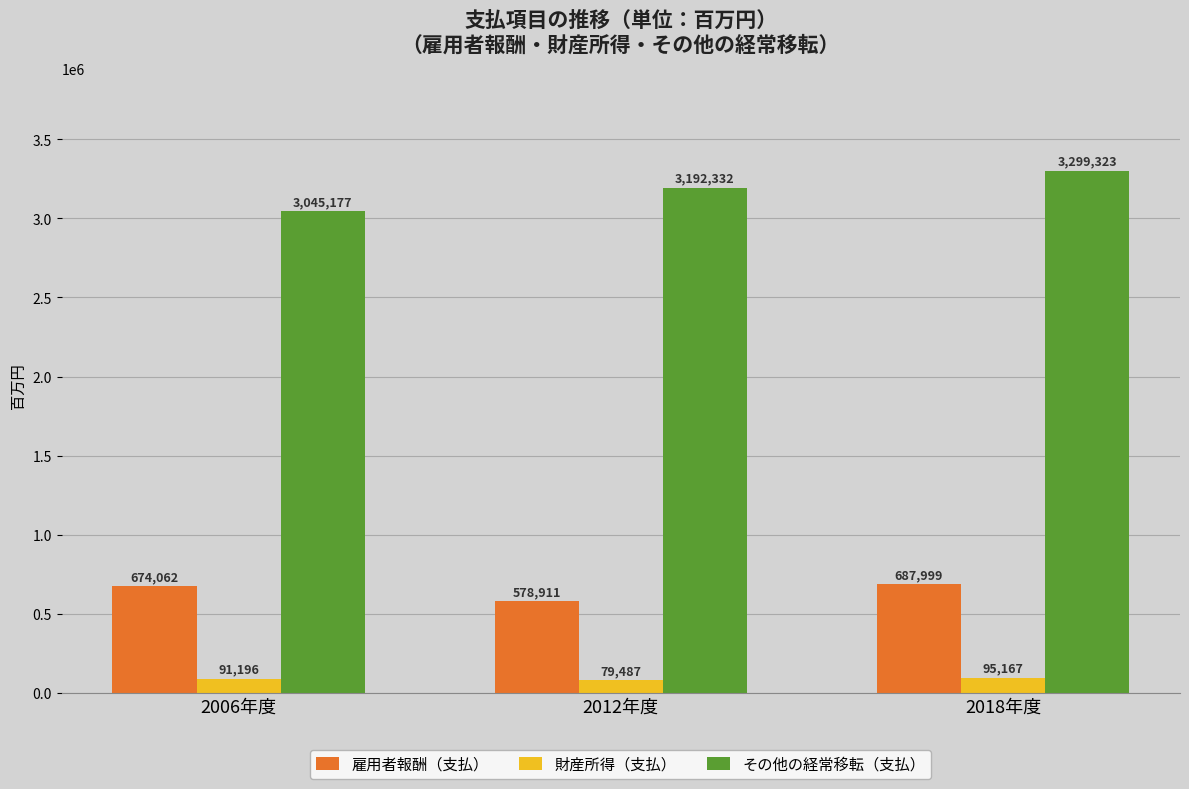

Rank the series at 2006年度 from lowest to highest value.

財産所得（支払）, 雇用者報酬（支払）, その他の経常移転（支払）